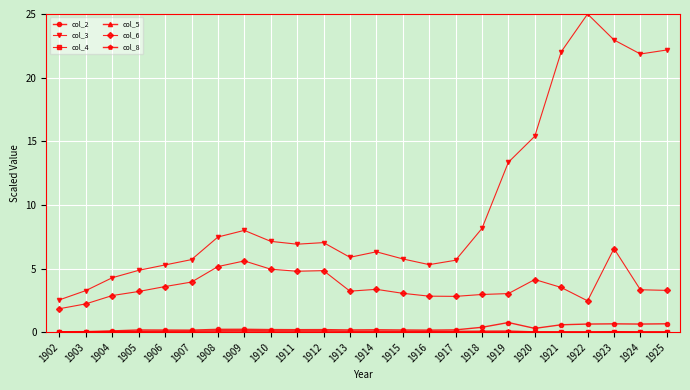

At how many categories does at least one series exceed 17?

5